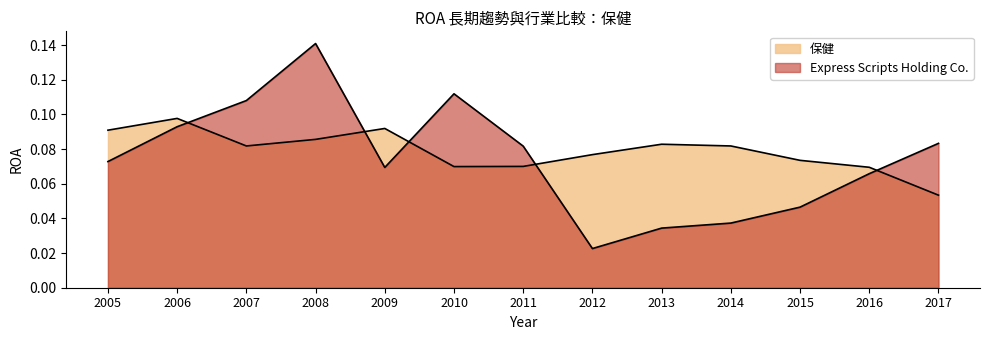

At how many categories does at least one series exceed 0?

13